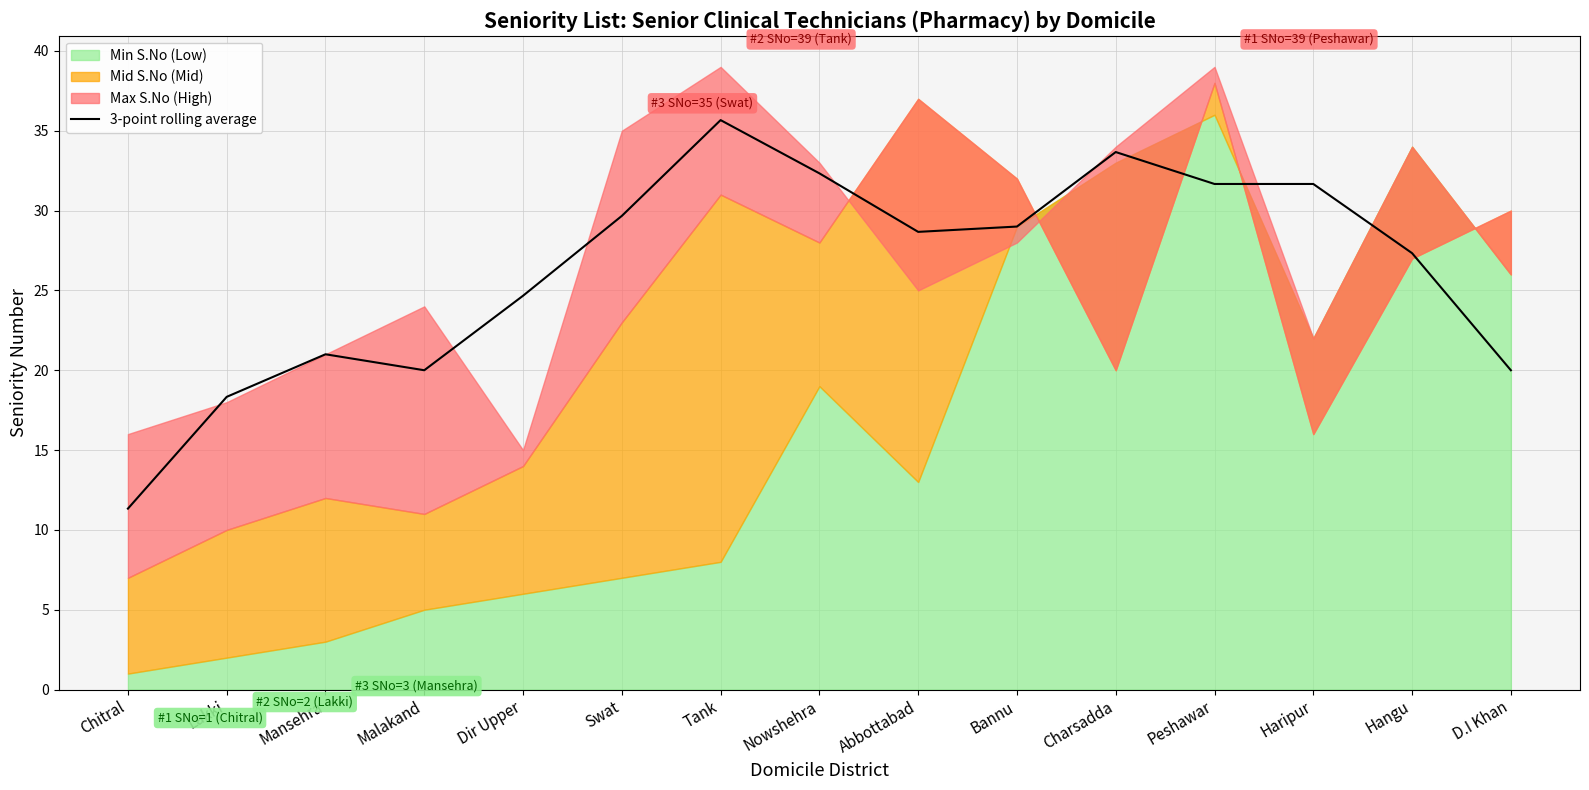

What is the approximate value at Tank?

35.7